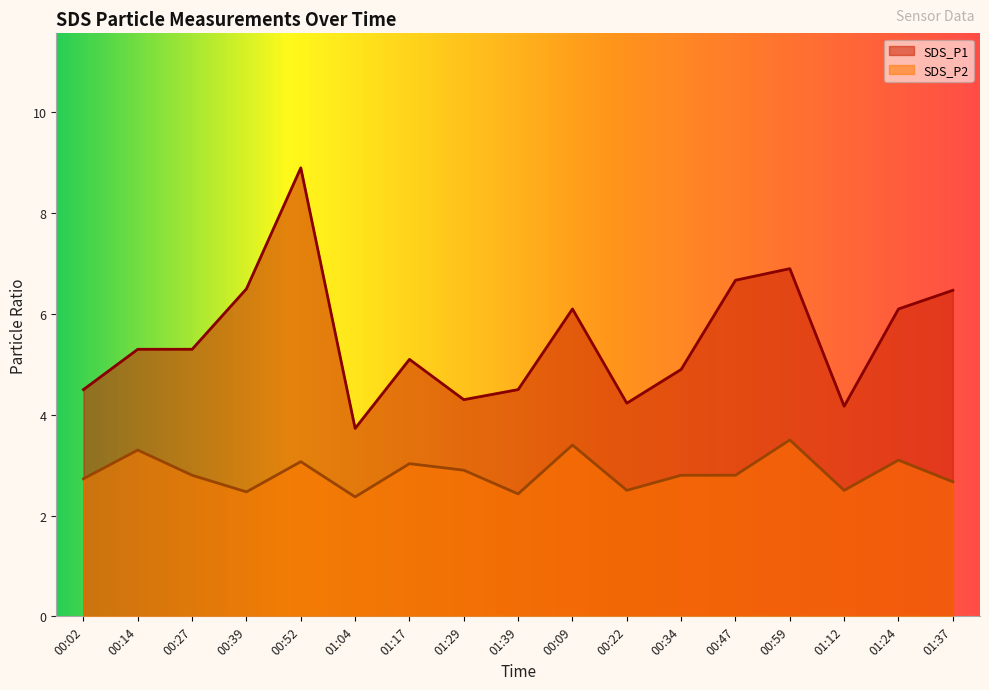

True or false: SDS_P1 and SDS_P2 cross at least once.

False